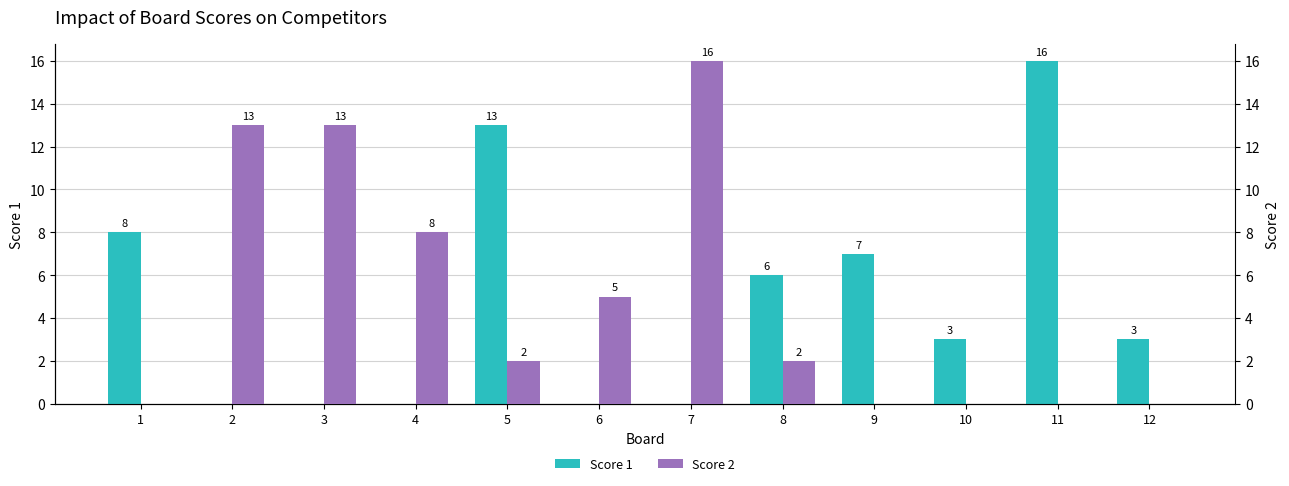

Rank the categories by Score 1 value from highest to lowest.

11, 5, 1, 9, 8, 10, 12, 2, 3, 4, 6, 7